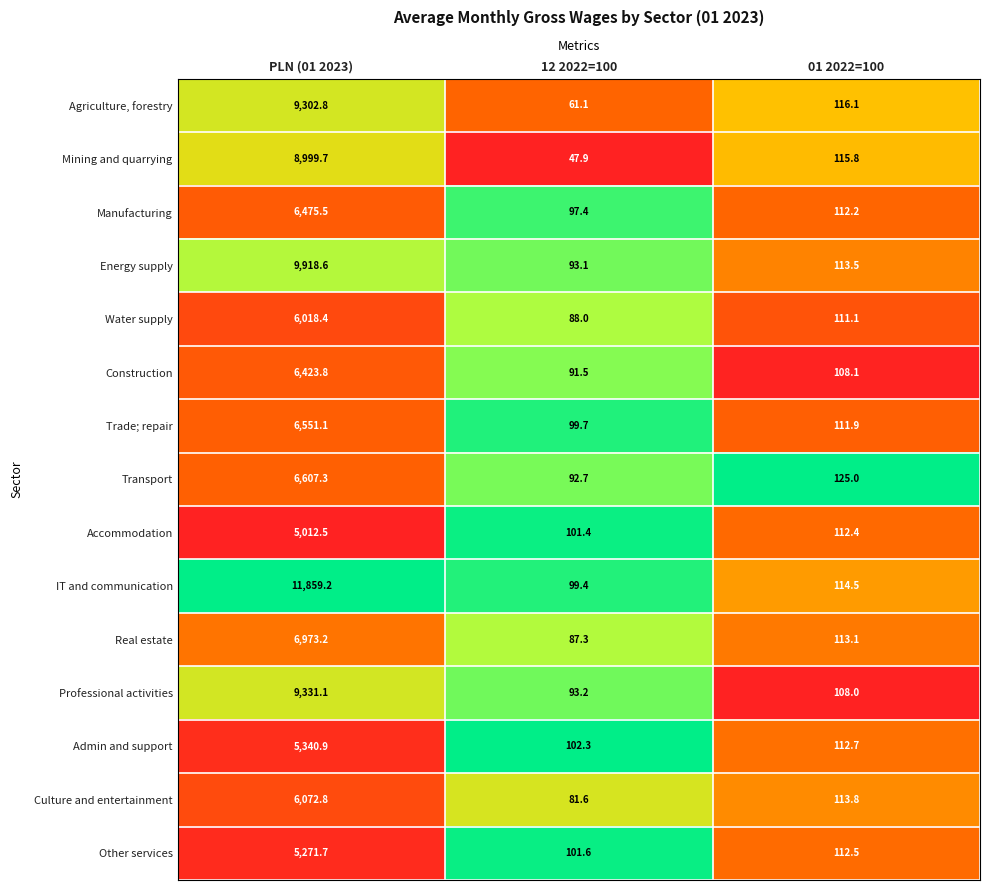

What is the sum of all Other services values?

5485.8